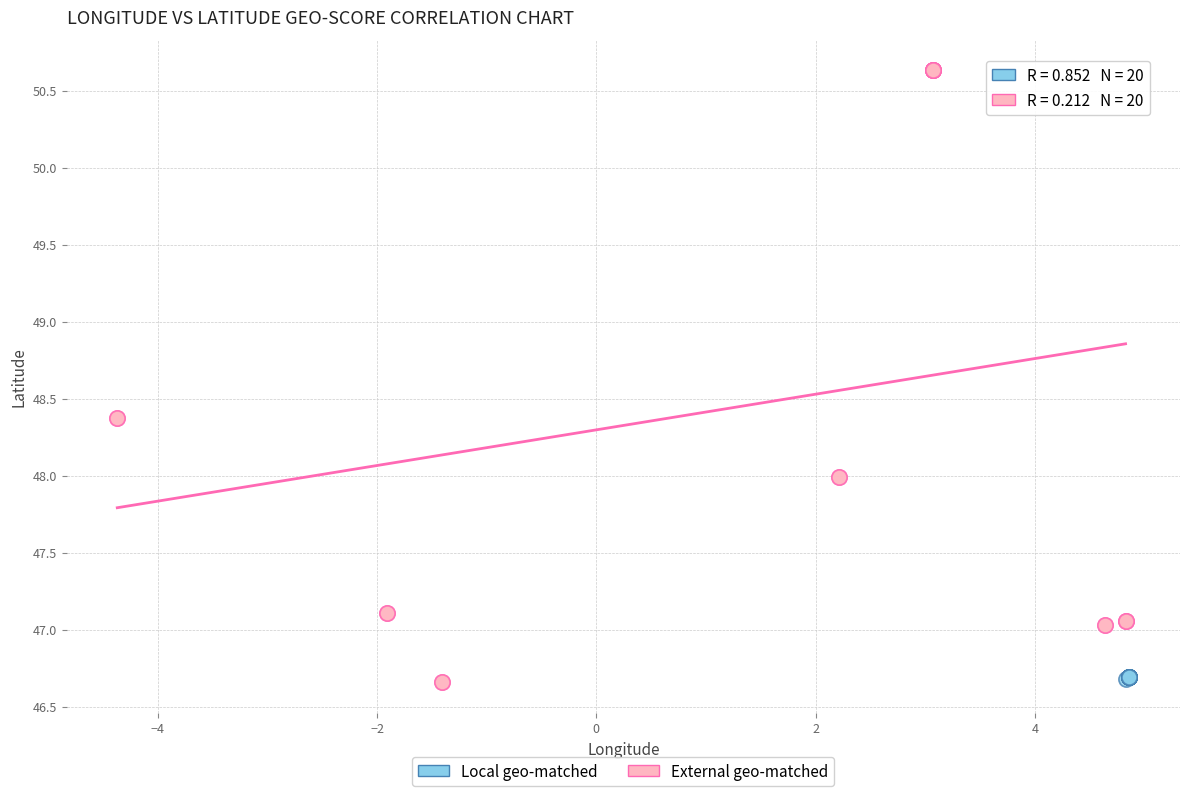

What are all the series names shown in the legend?

Local geo-matched, External geo-matched